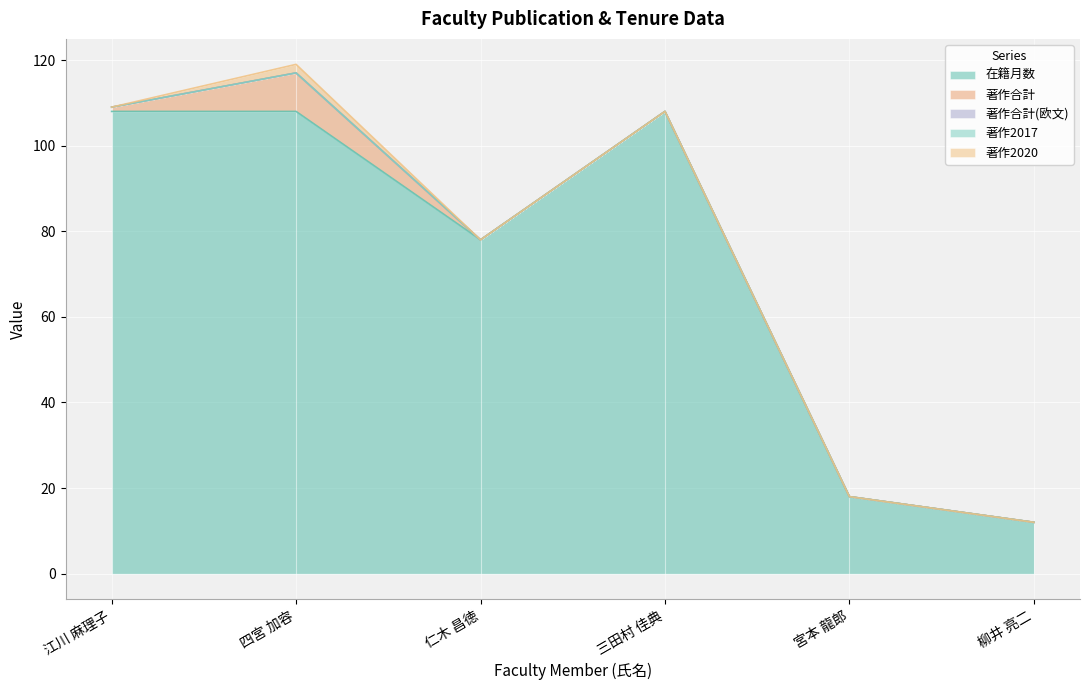

True or false: 著作合計 has more than 2 interior local peaks.

False